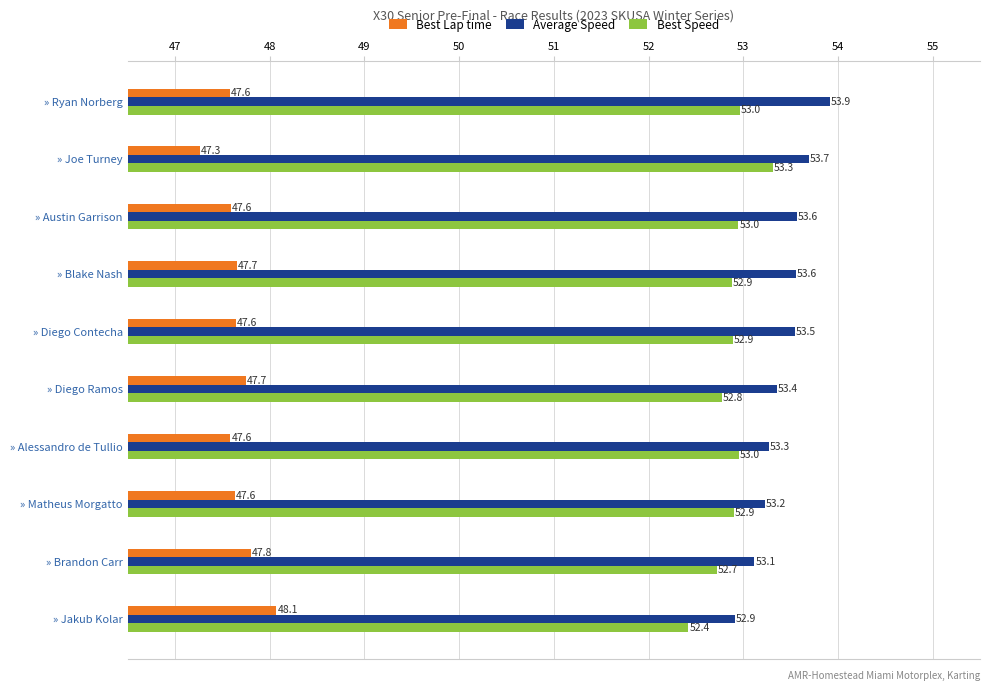

At how many categories does at least one series exceed 47?

10